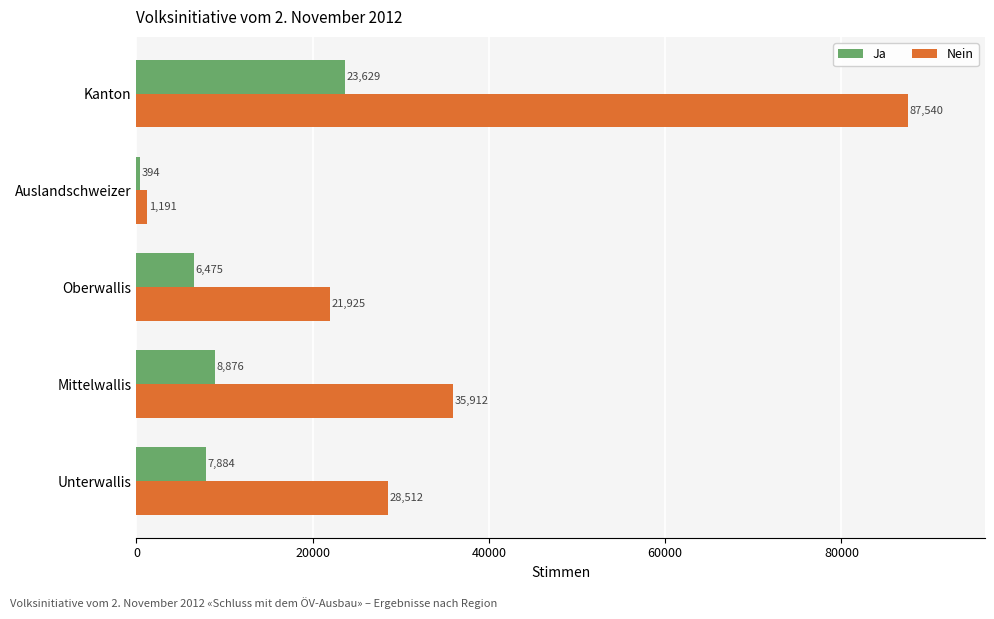

List the labels in order of Ja value, smallest first.

Auslandschweizer, Oberwallis, Unterwallis, Mittelwallis, Kanton